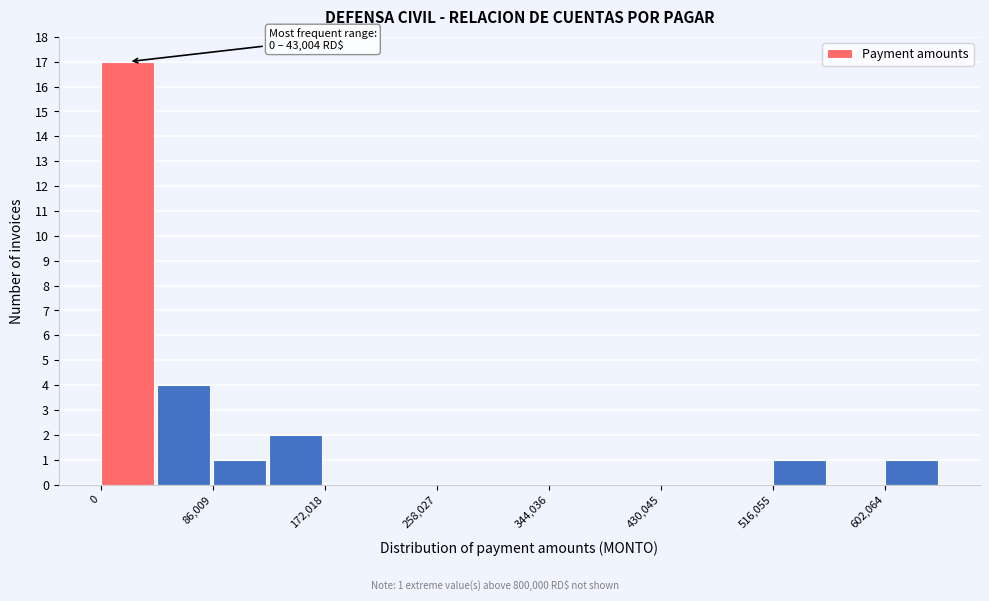

Which range on the x-axis has the tallest bar?

0 to 40000